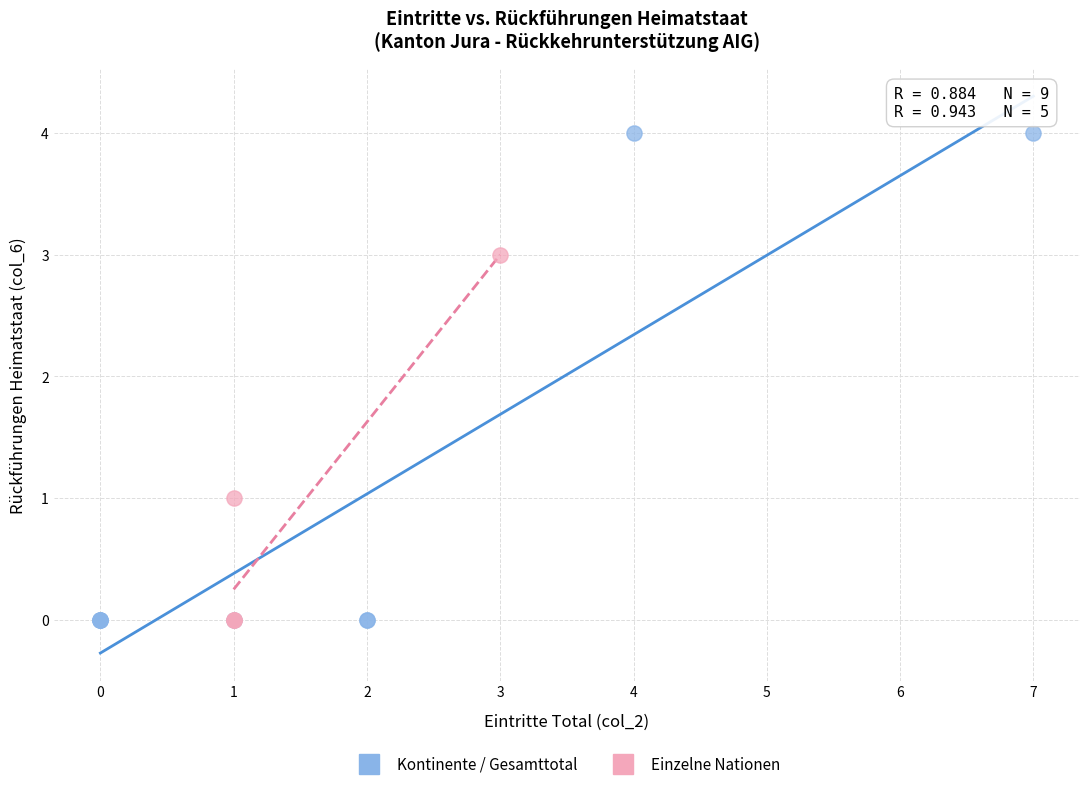

What are all the series names shown in the legend?

Kontinente / Gesamttotal, Einzelne Nationen